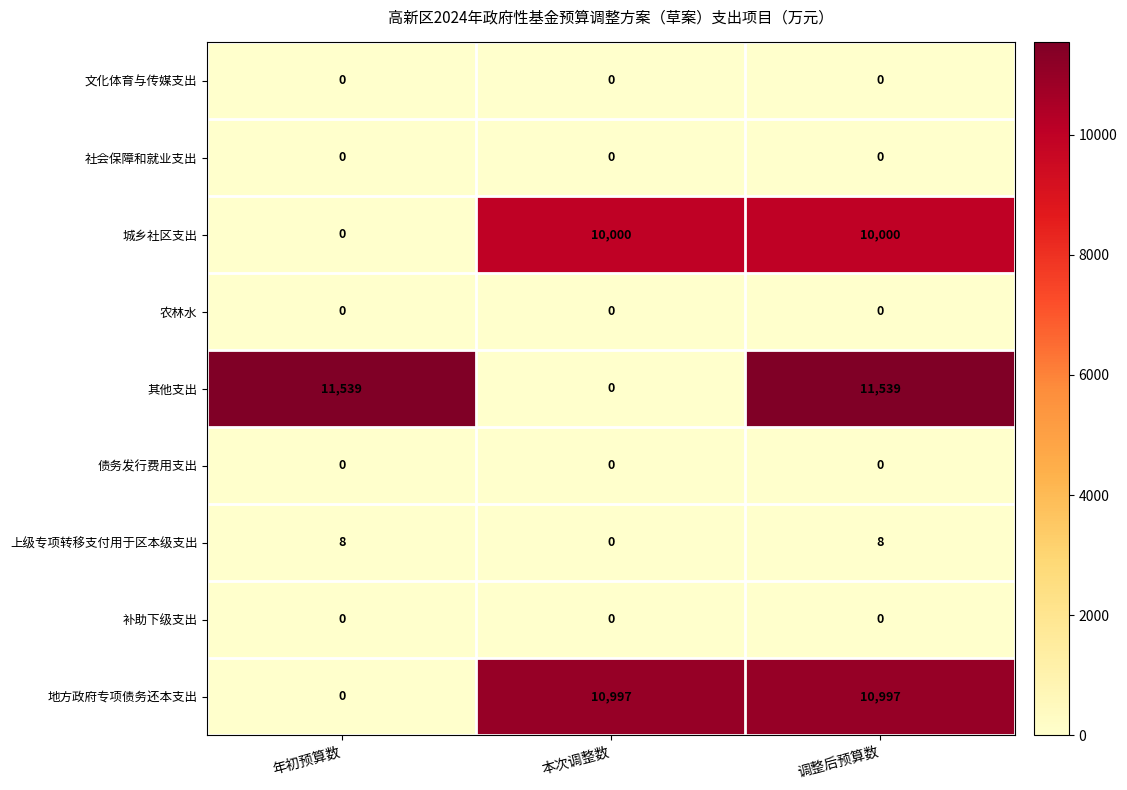

True or false: 地方政府专项债务还本支出 has a value of 5835 at 本次调整数.

False